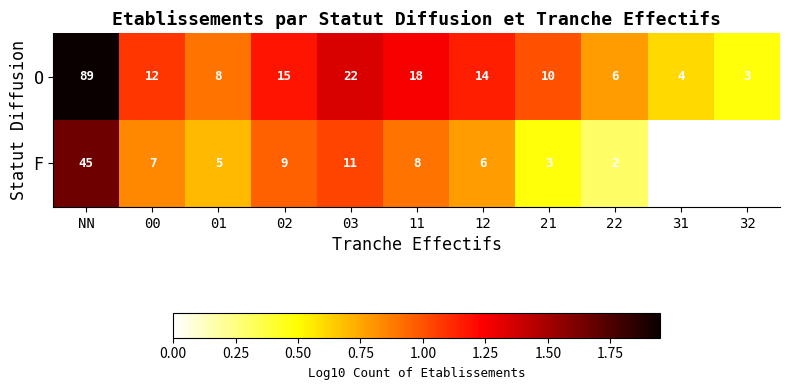

Rank the series at NN from highest to lowest value.

O, F